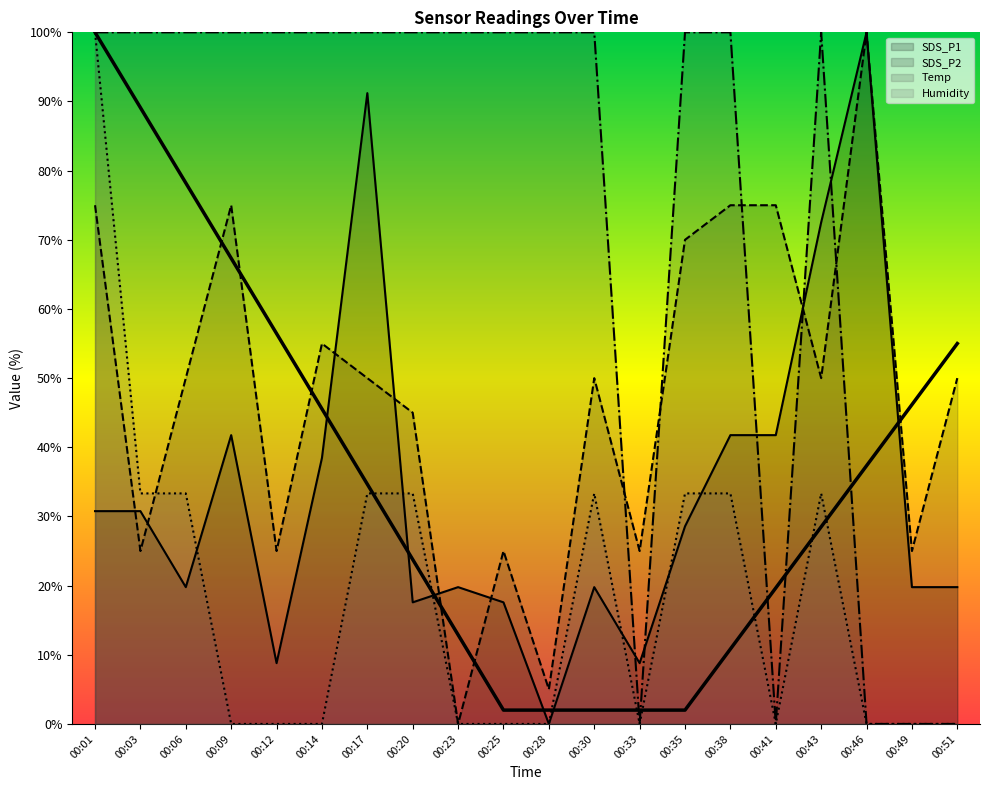

Between 00:14 and 00:43, which is larger?

00:43